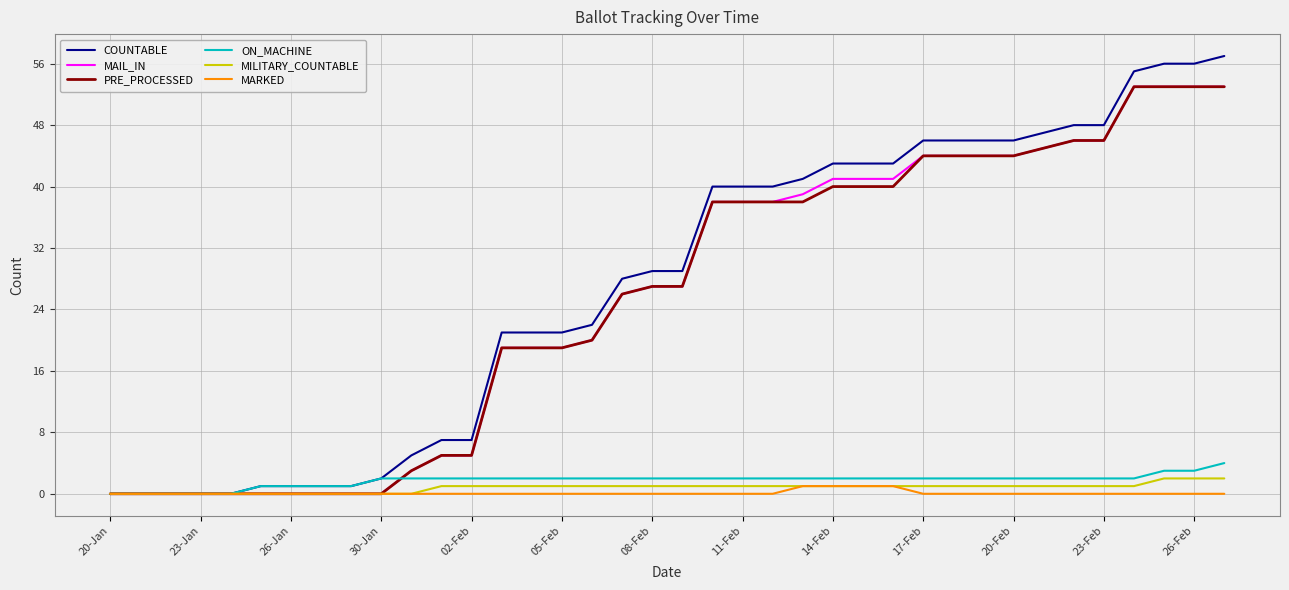

What is the greatest value displayed?

57